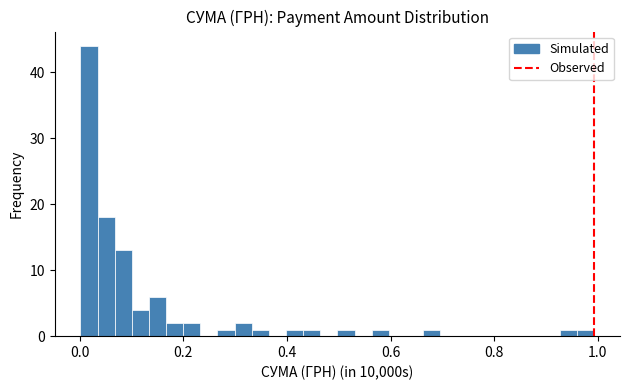

Read against the x-axis, roughly where is the centre of the tallest bar?

0.02